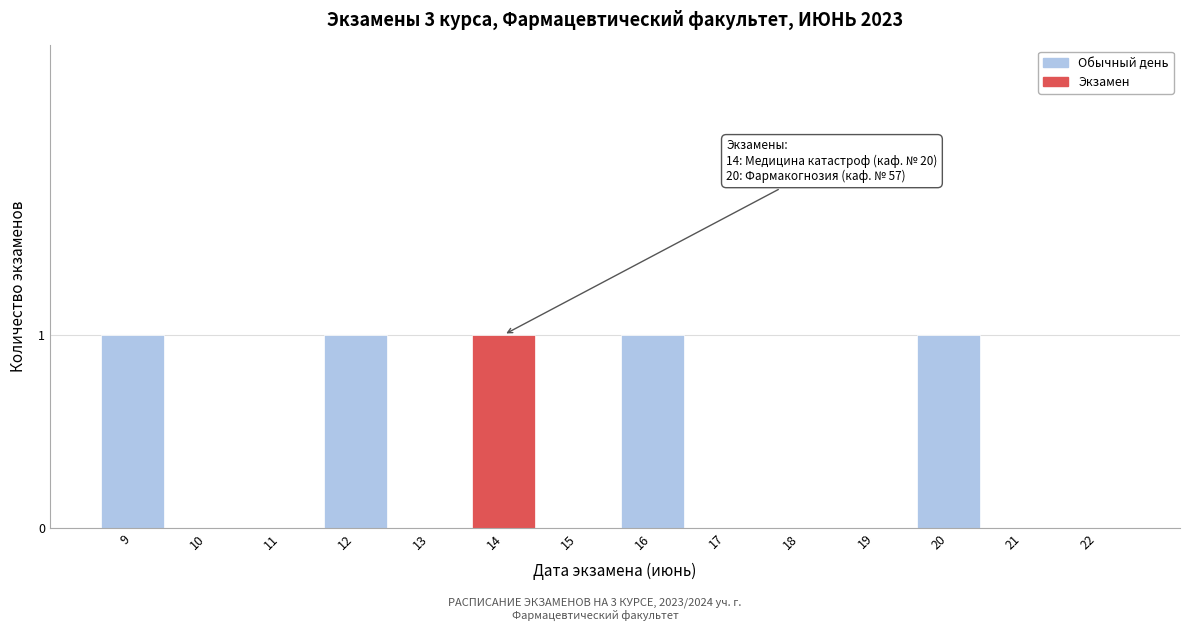

Reading left to right, transcribe all the data shown in this chart.

9=1	10=0	11=0	12=1	13=0	14=1	15=0	16=1	17=0	18=0	19=0	20=1	21=0	22=0